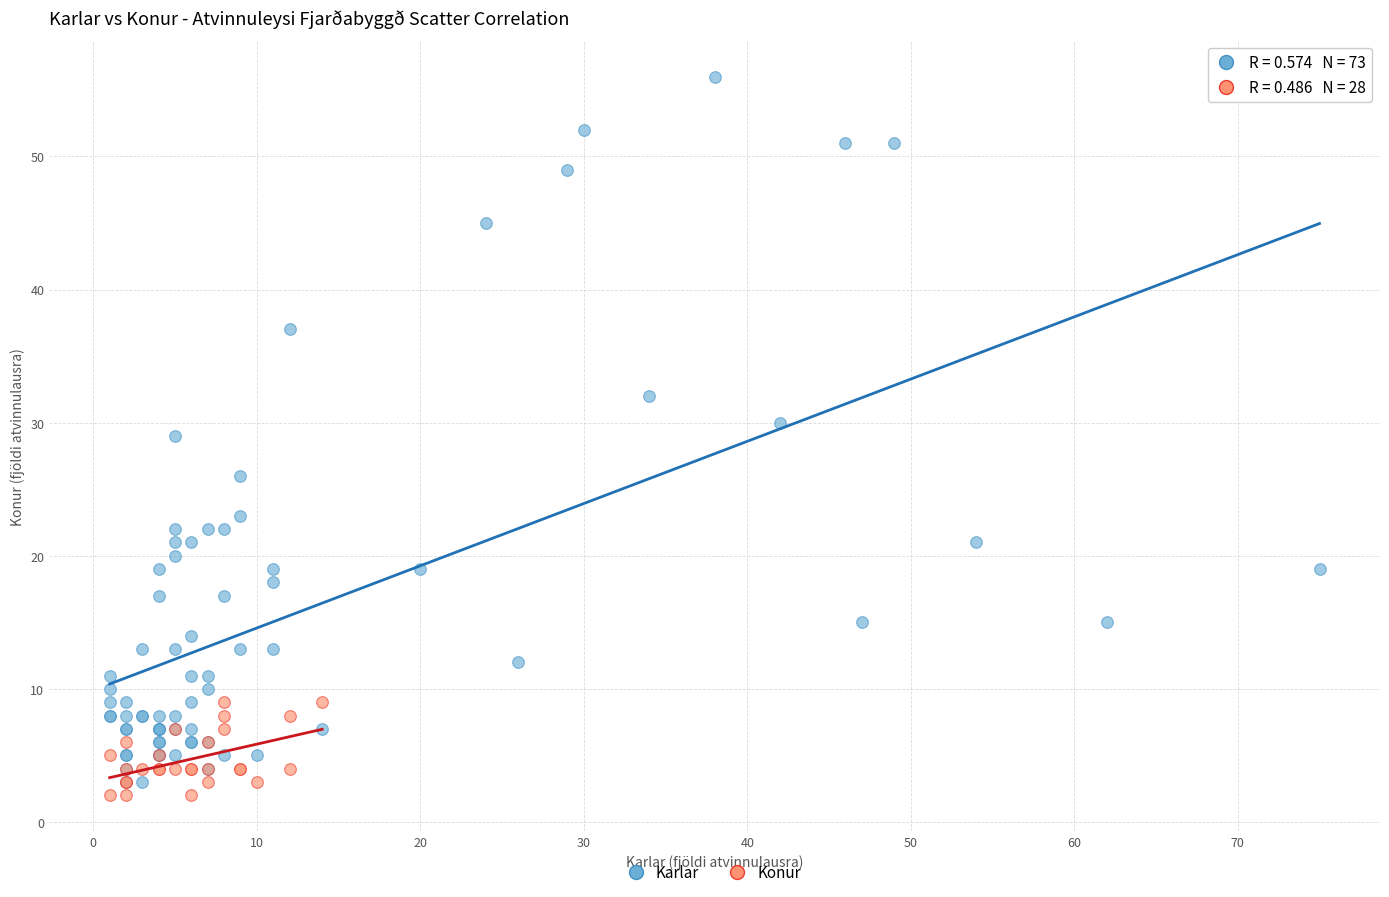

Which series reaches the maximum Y coordinate?

Karlar